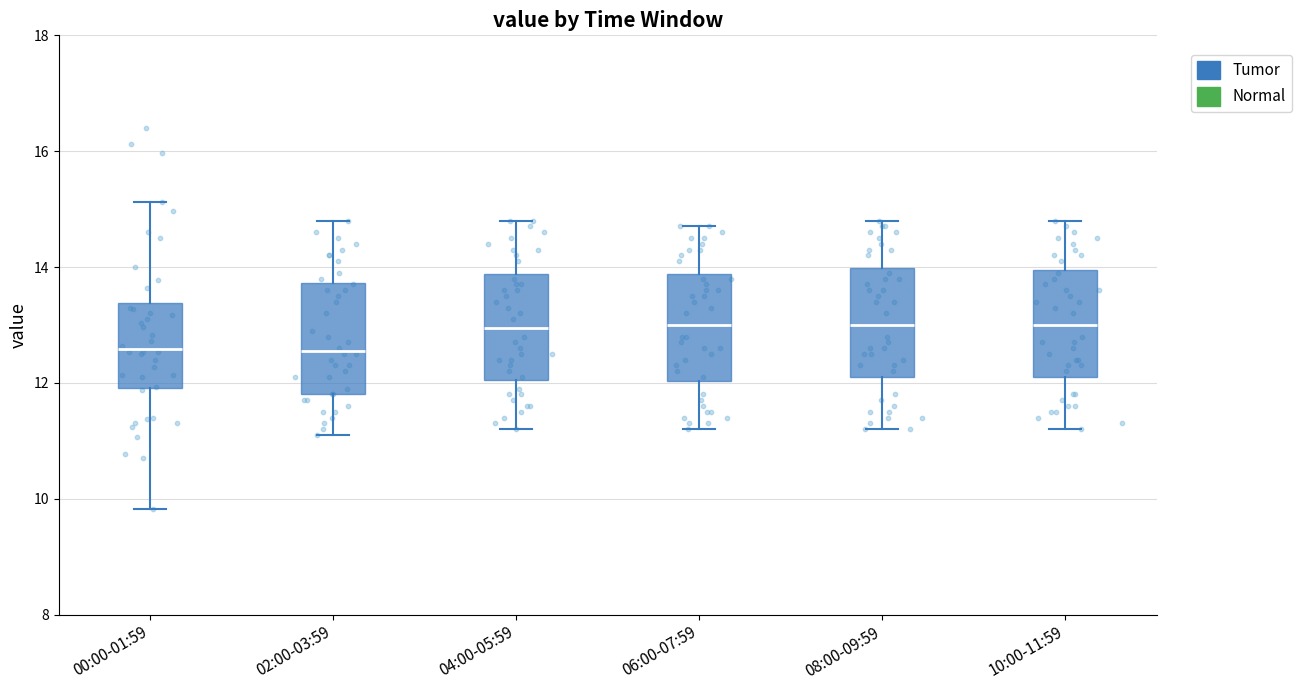

Where is the upper edge of the box for 02:00-03:59 on the y-axis? The values are not printed on the chart, so give them approximately, as read against the axis.

13.8